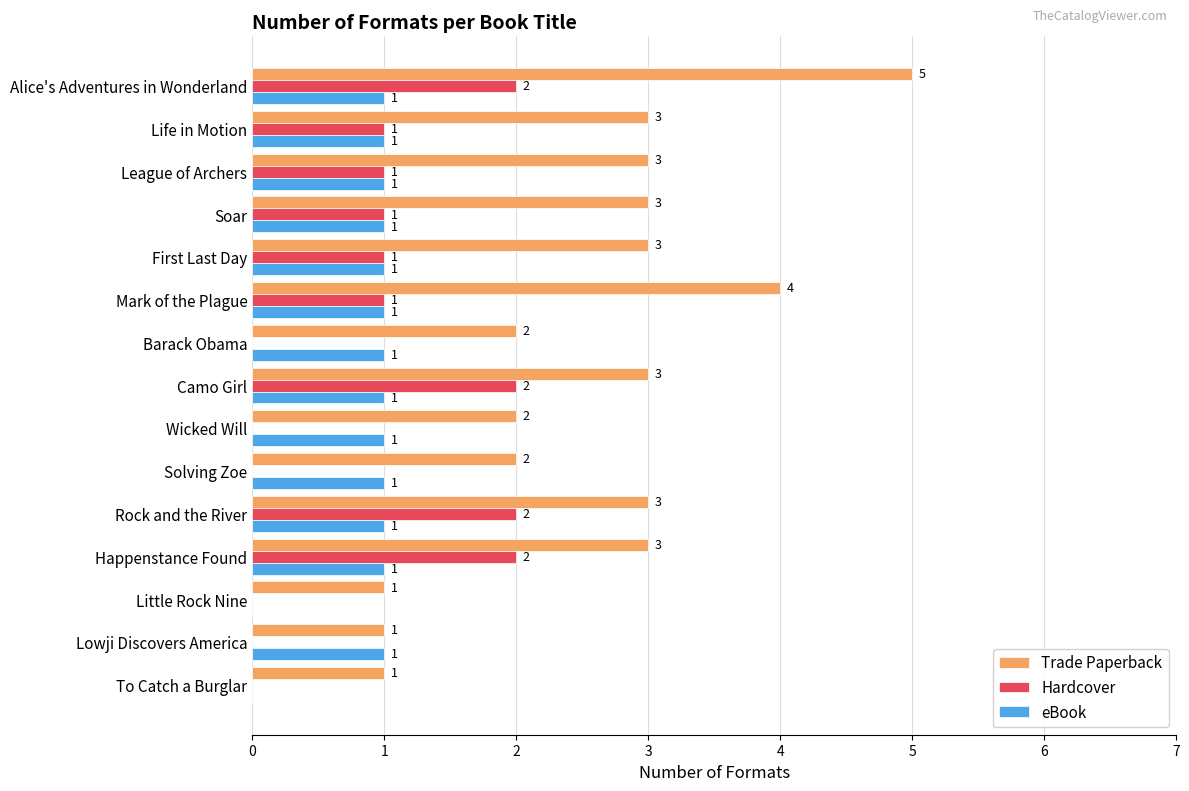

Is it true that eBook equals 1 at Alice's Adventures in Wonderland?

True